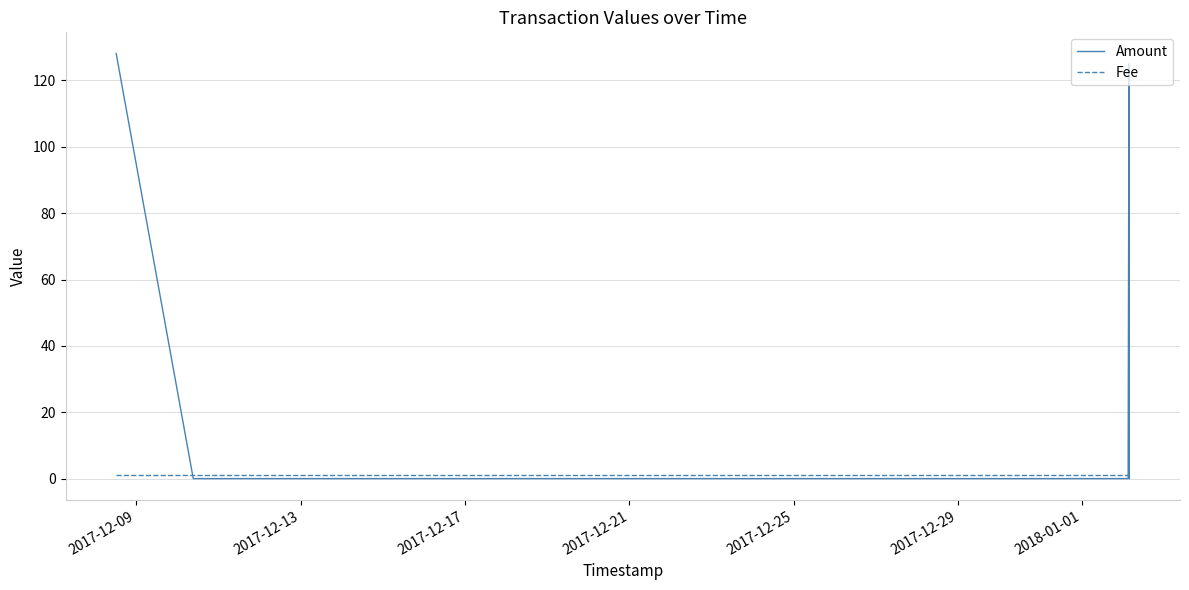

Which series has the largest total across all categories?

Amount